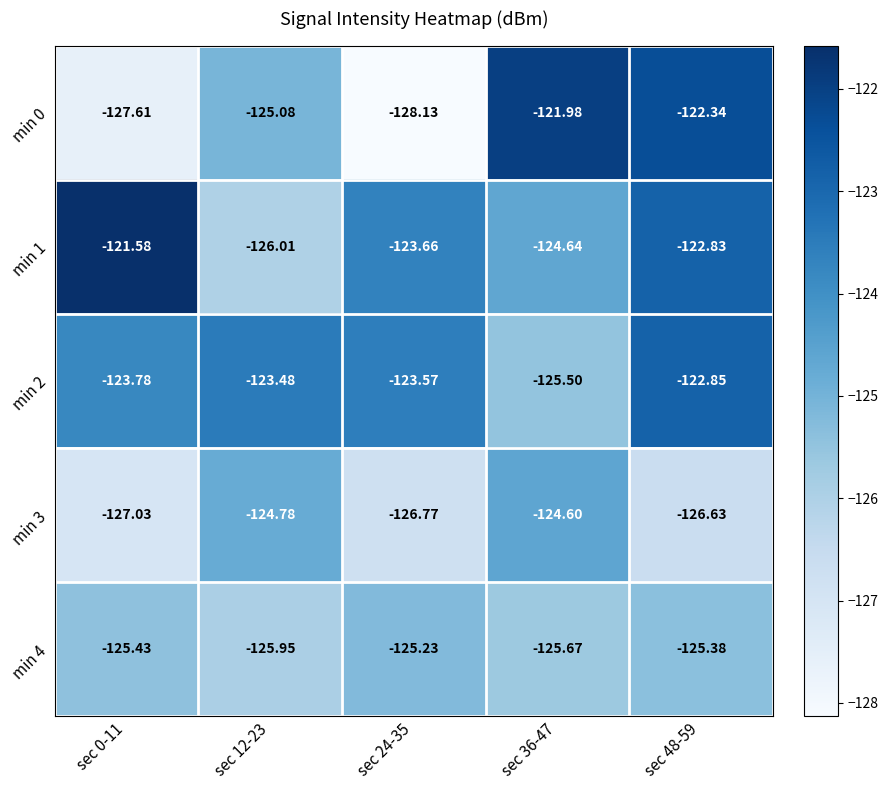

Is the value of min 3 at sec 12-23 greater than the value of min 0 at sec 12-23?

Yes